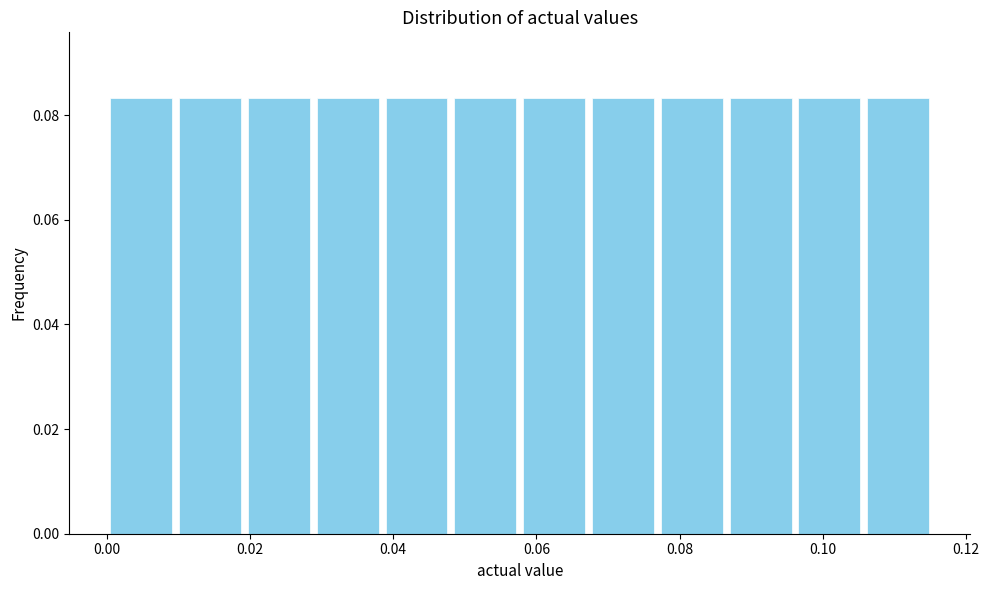

How tall is the bar that spans 0.058 to 0.068 on the x-axis? Neither the bar edges nor the heights are printed on the chart, so give them approximately, as read against the axes.

0.084